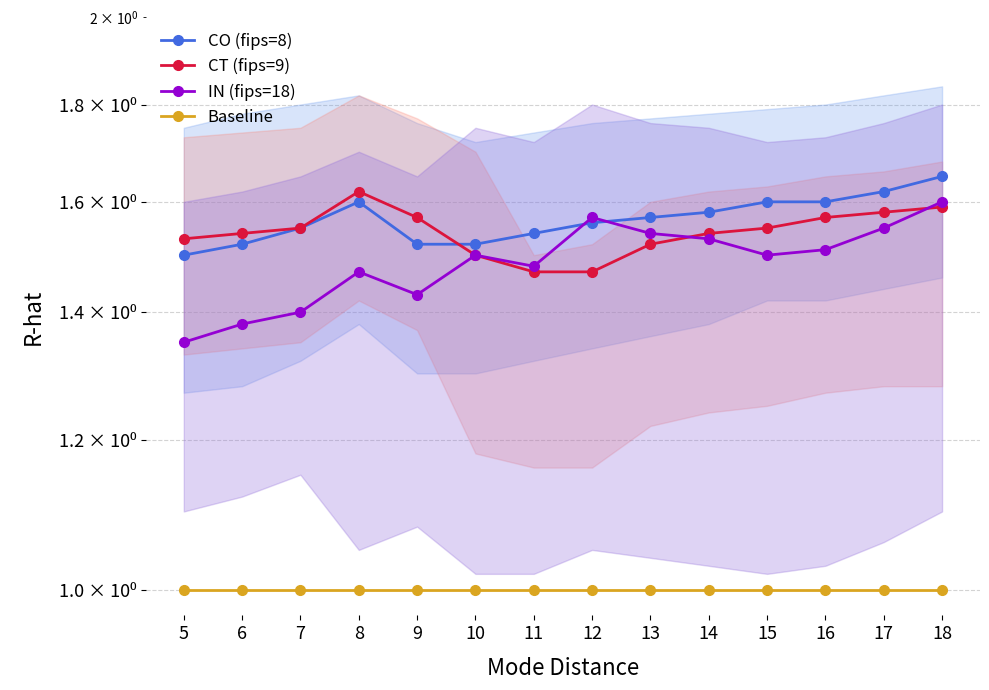

Which series has the largest total across all categories?

CO (fips=8)